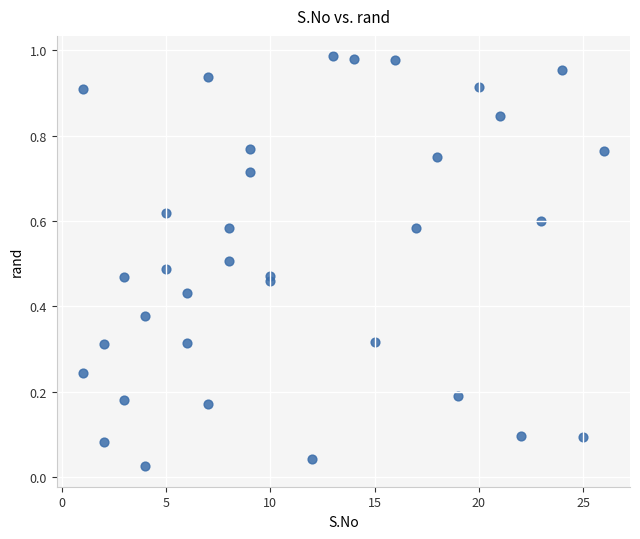

What is the range of X values (max minus min)?

25.0